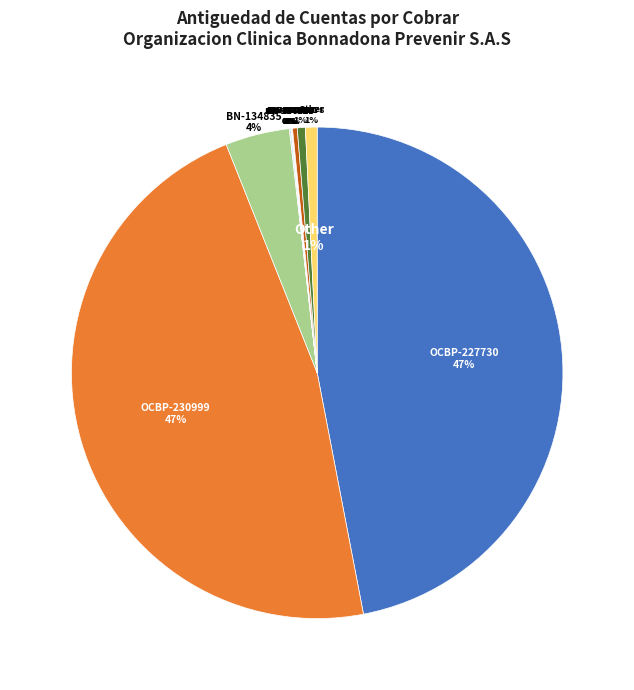

True or false: BN-127953 accounts for 0% of the total.

True